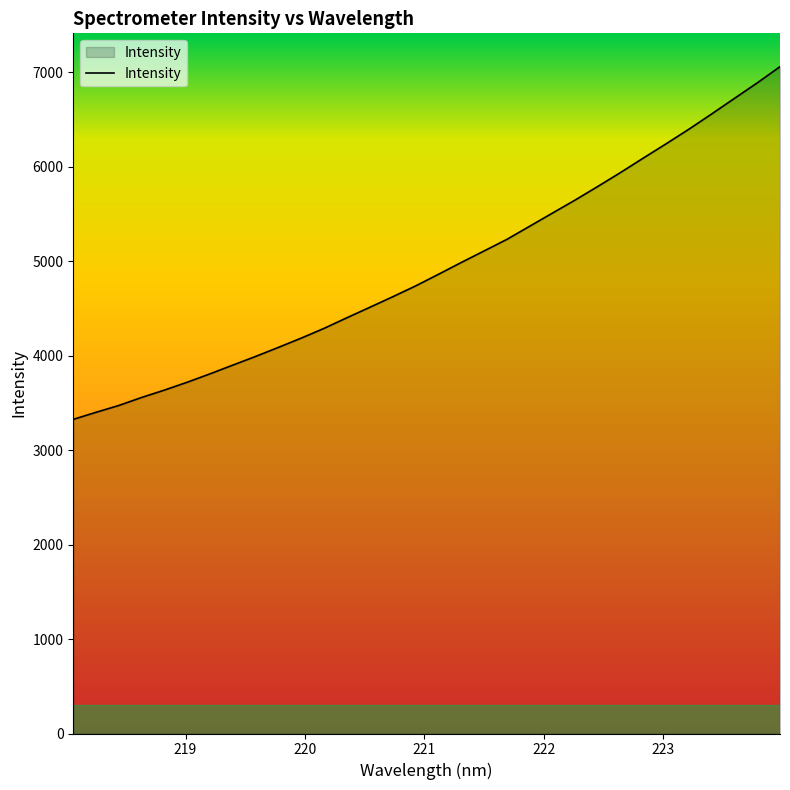

What is the difference between the maximum and minimum values?

3732.3